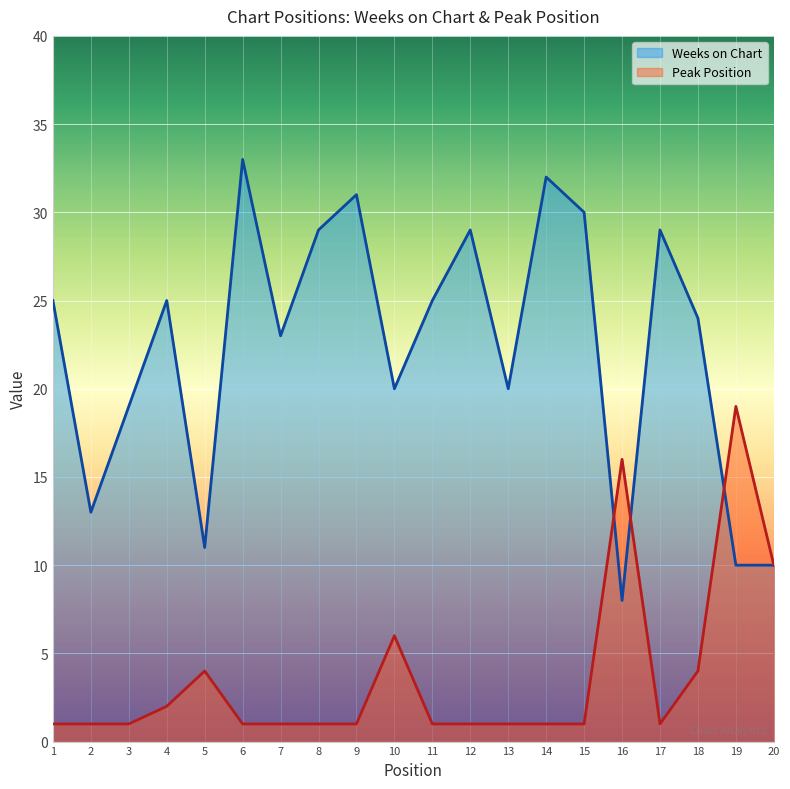

Where is the first local maximum for Peak Position?

5